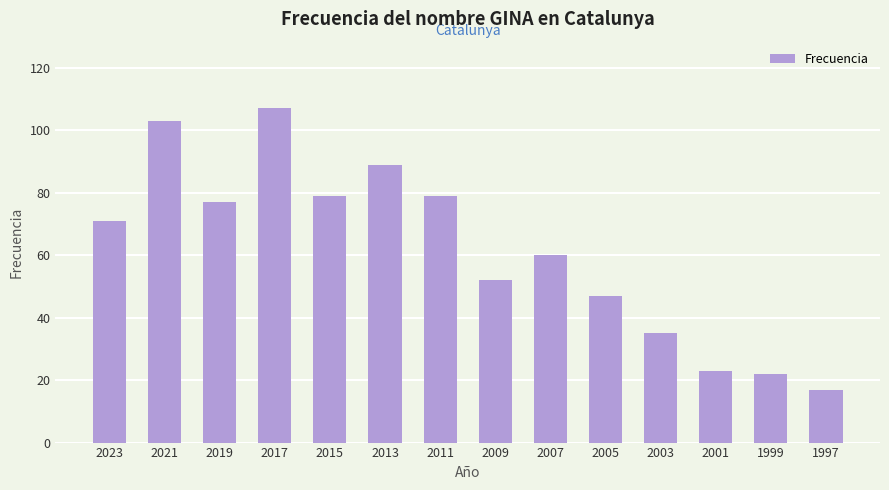

Reading left to right, list all the values displayed in this chart.

2023=71	2021=103	2019=77	2017=107	2015=79	2013=89	2011=79	2009=52	2007=60	2005=47	2003=35	2001=23	1999=22	1997=17